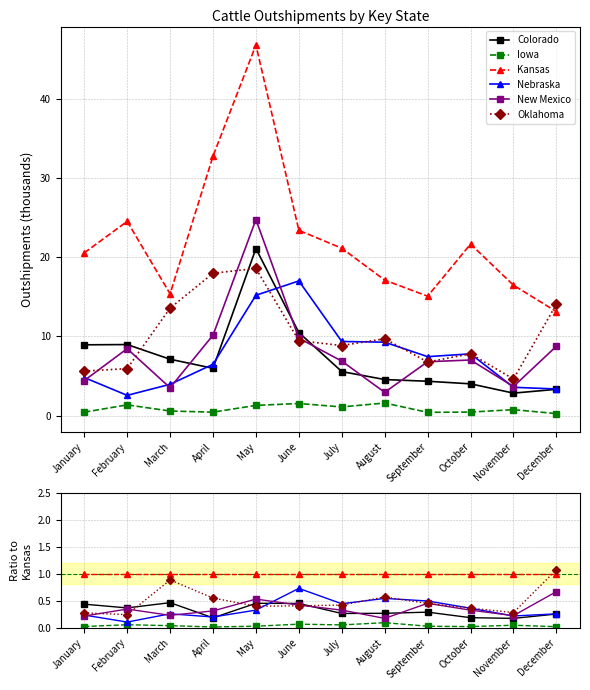

In Iowa, how many points are higher than both neighbors (excluding endpoints)?

4